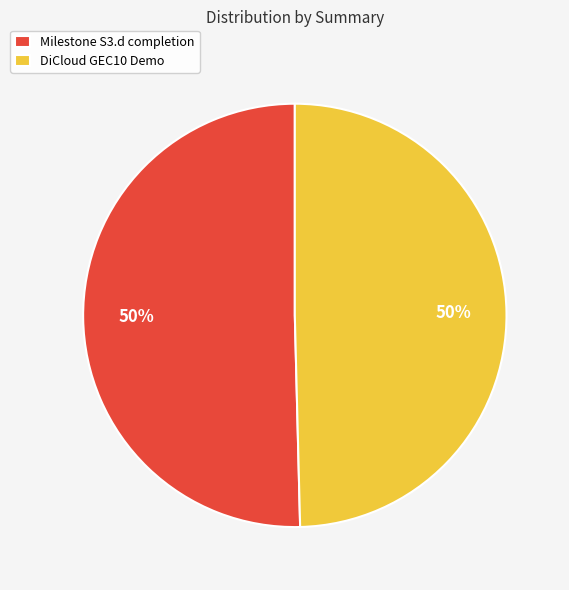

The DiCloud GEC10 Demo slice represents 62% of the pie. True or false?

False